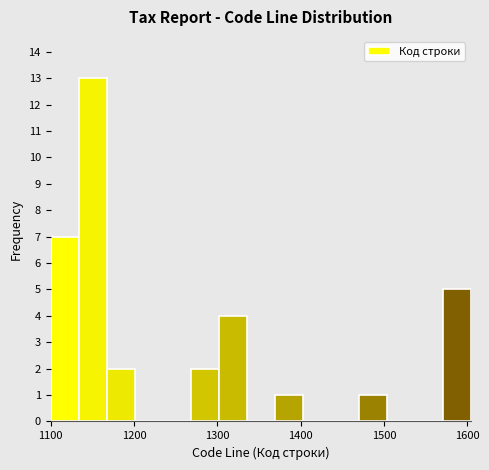

Around what value on the x-axis is the tallest bar? Give the approximate position of its centre, as read against the axis.

1150